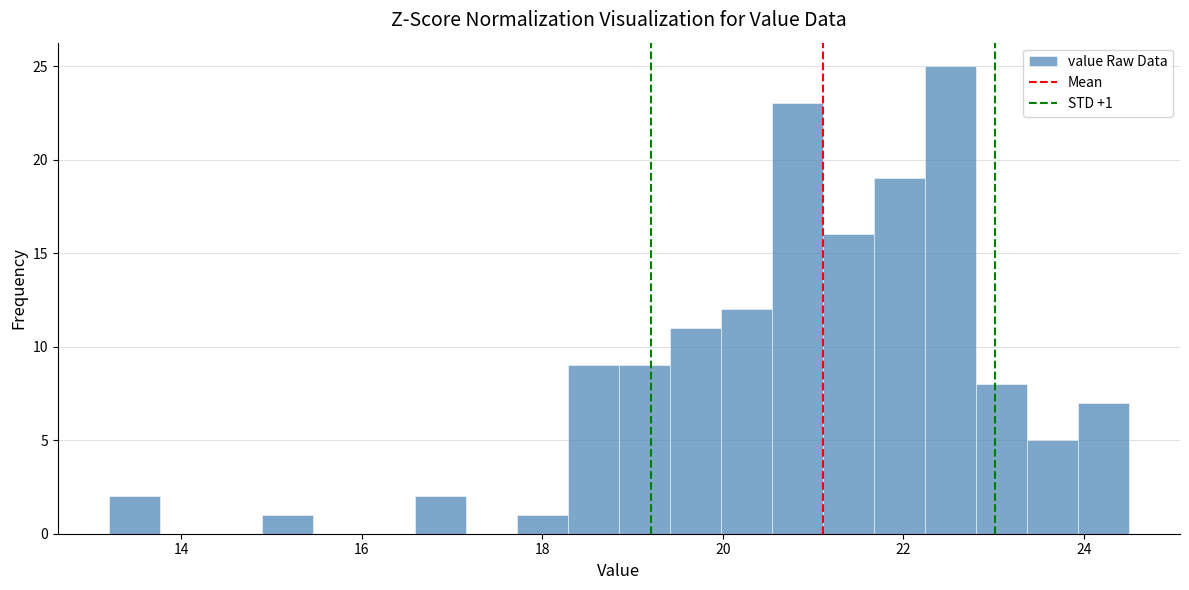

Around what value on the x-axis is the tallest bar? Give the approximate position of its centre, as read against the axis.

22.6